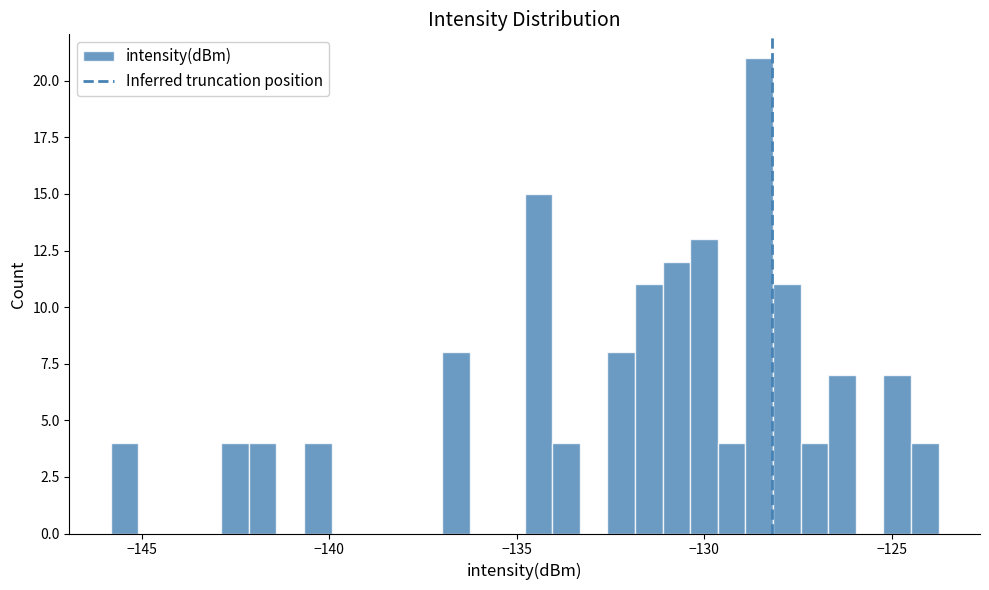

Around what value on the x-axis is the tallest bar? Give the approximate position of its centre, as read against the axis.

-128.5